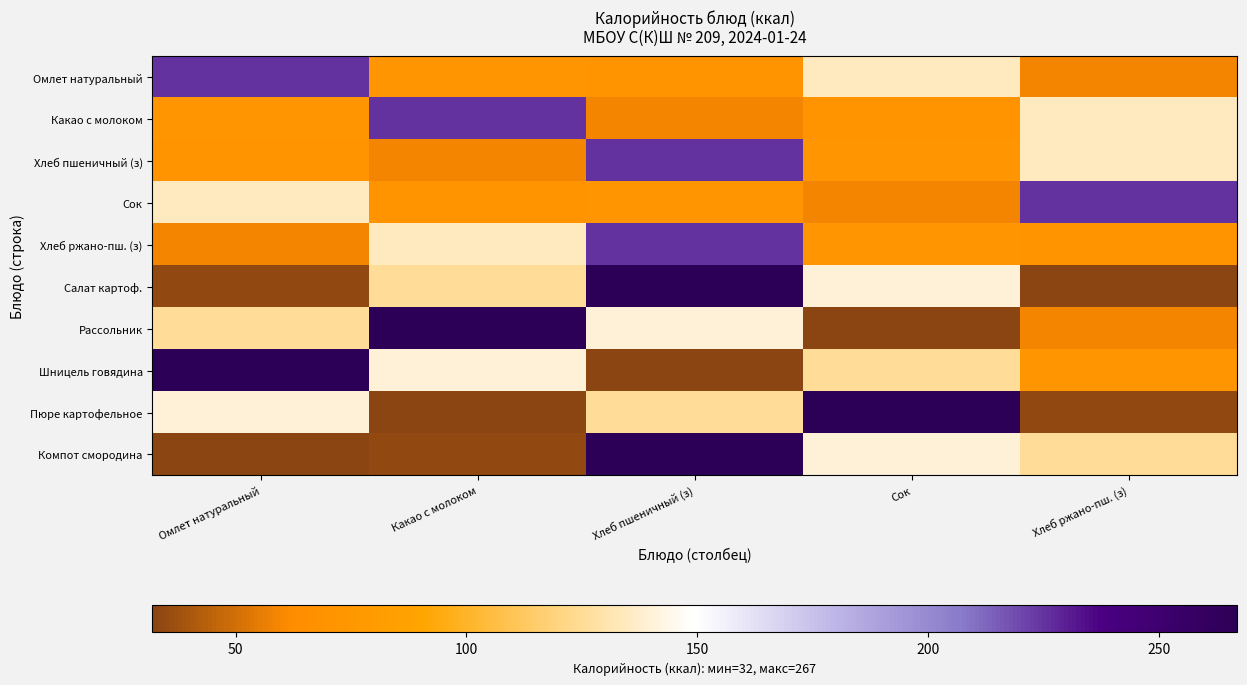

Between Какао с молоком and Хлеб пшеничный (з), which series saw the biggest shift?

Компот смородина